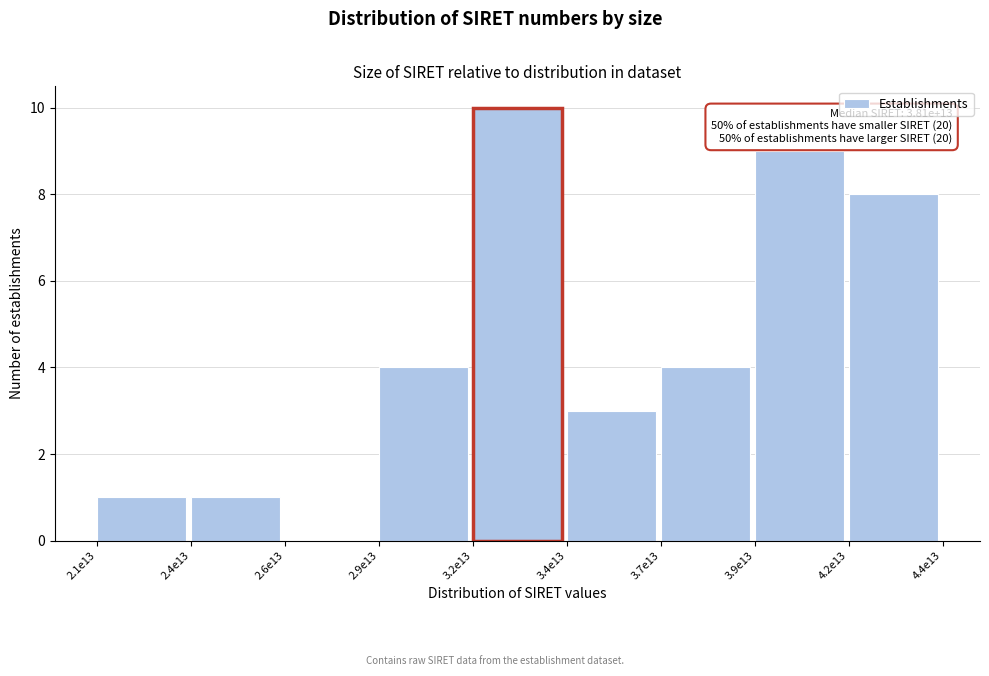

Reading right to left, what are all the values shown in this chart?

4.2e13=8	3.9e13=9	3.7e13=4	3.4e13=3	3.2e13=10	2.9e13=4	2.6e13=0	2.4e13=1	2.1e13=1